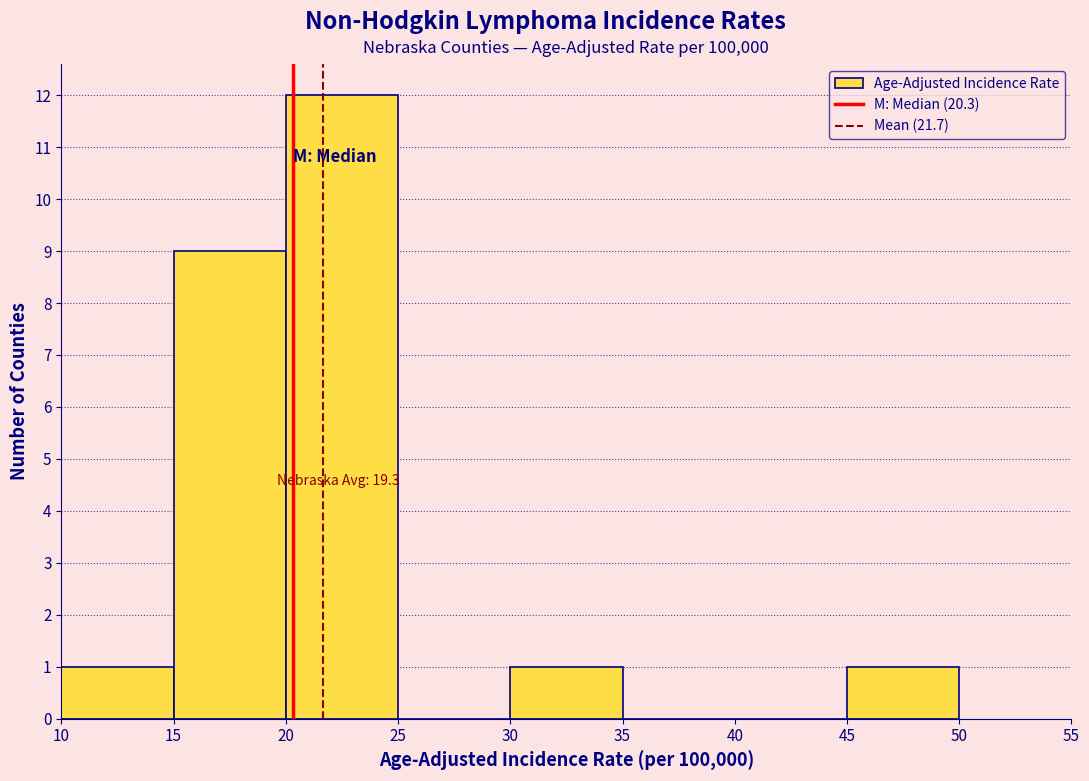

Which range on the x-axis has the tallest bar?

20 to 25